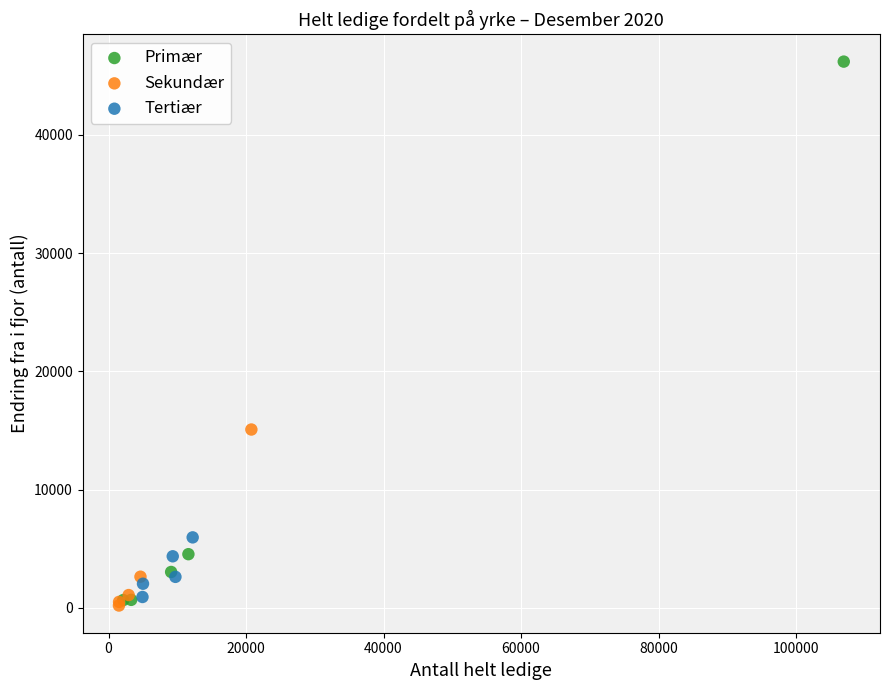

Which series has the widest spread of Y values?

Primær